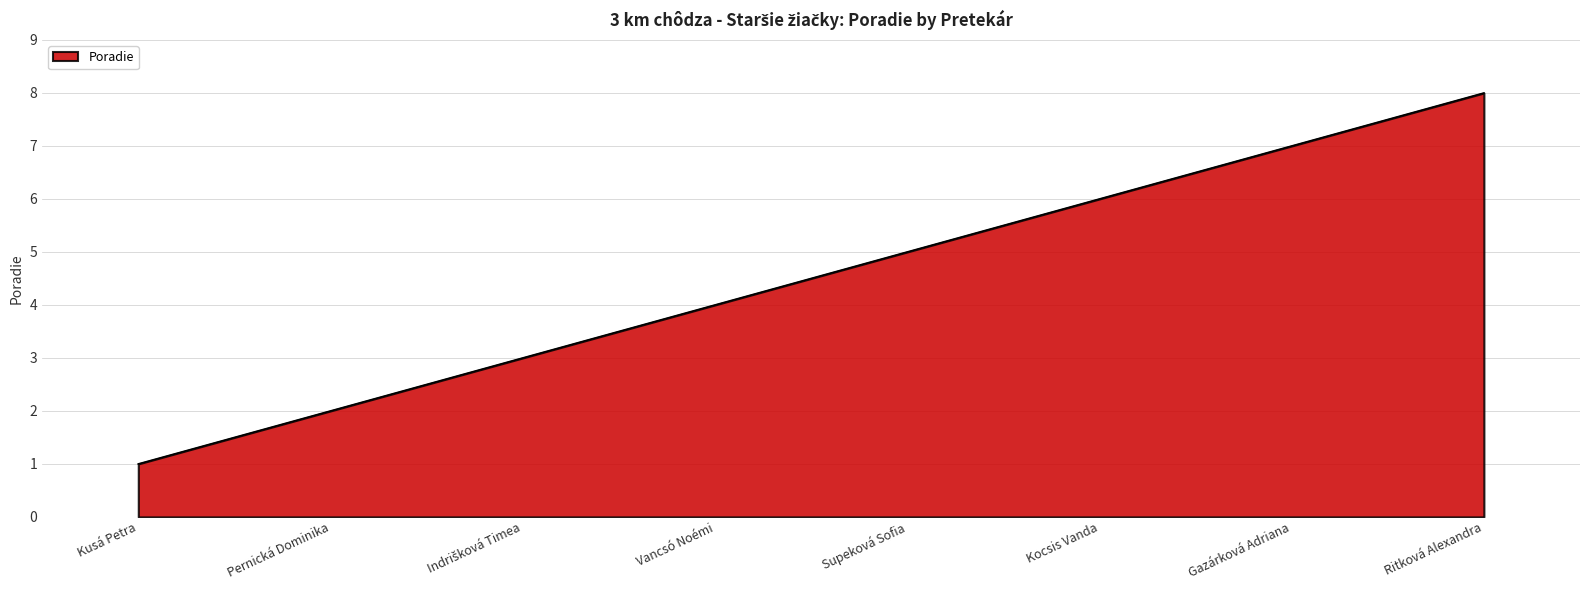

Which has a higher value, Vancsó Noémi or Kusá Petra?

Vancsó Noémi